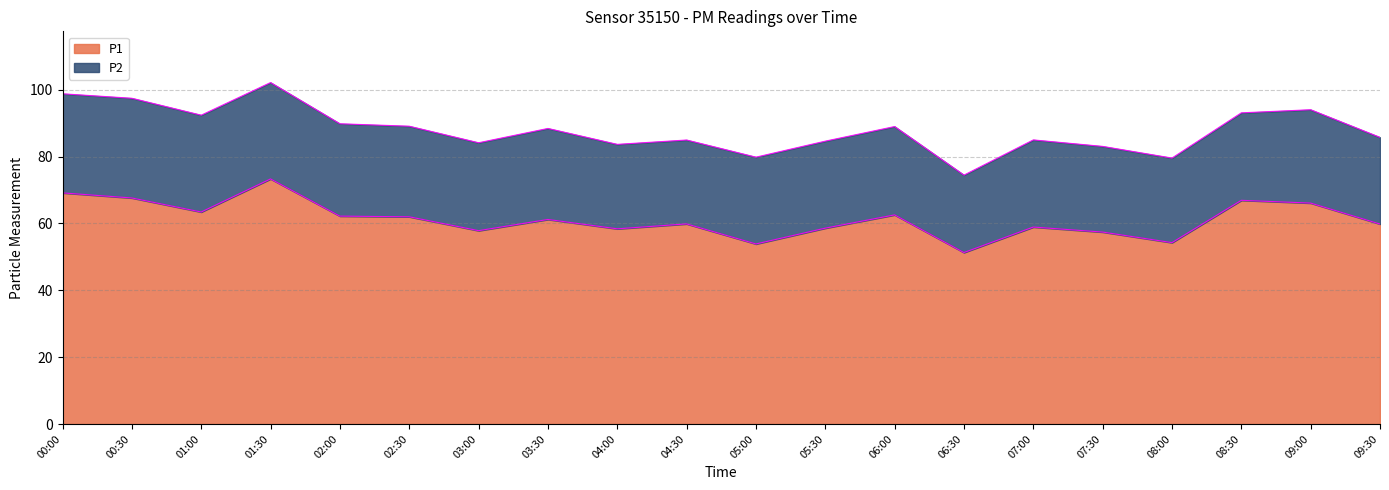

How many lines are shown in the chart?

2